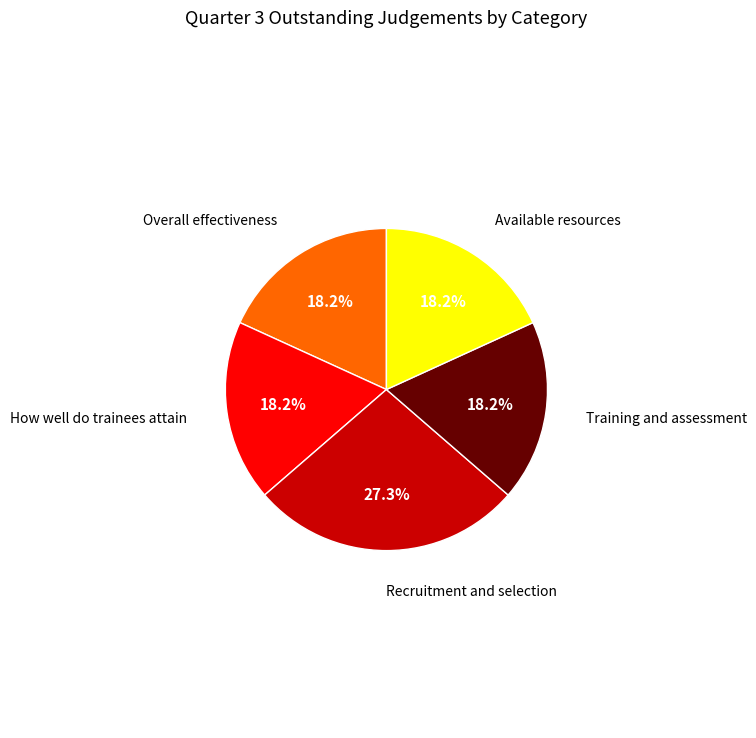

To the nearest percent, what percentage of the pie is Available resources?

18%